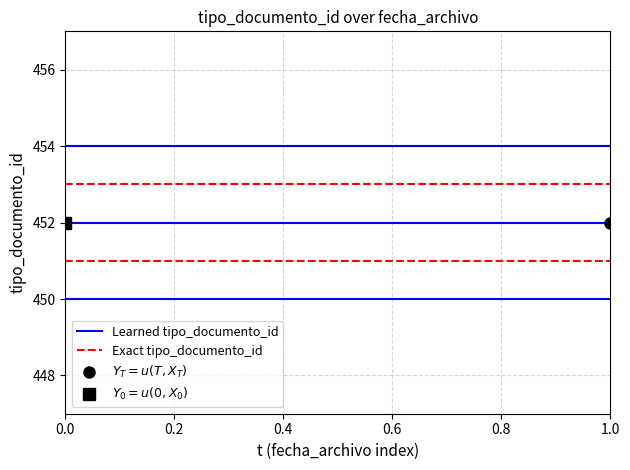

Does the chart display data point markers on the line(s)?

No